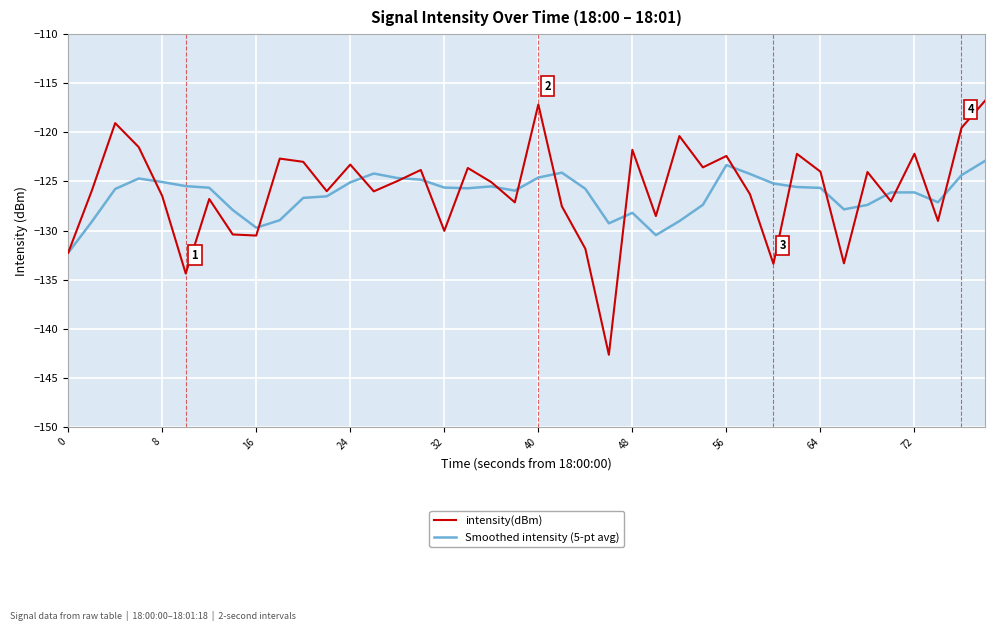

What is the minimum value shown in the chart?

-142.6